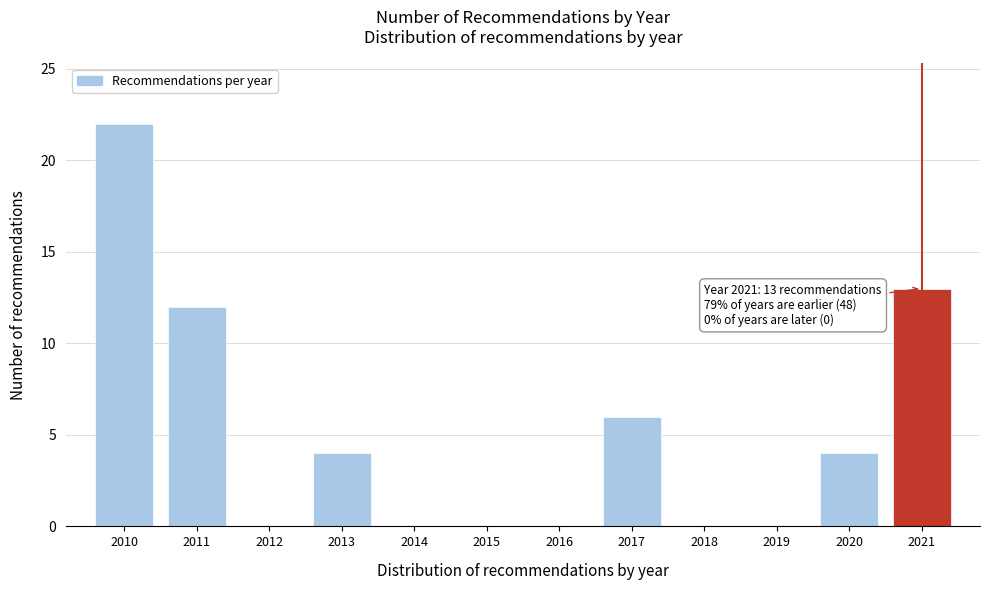

Reading right to left, list all the values displayed in this chart.

2021=13	2020=4	2019=0	2018=0	2017=6	2016=0	2015=0	2014=0	2013=4	2012=0	2011=12	2010=22